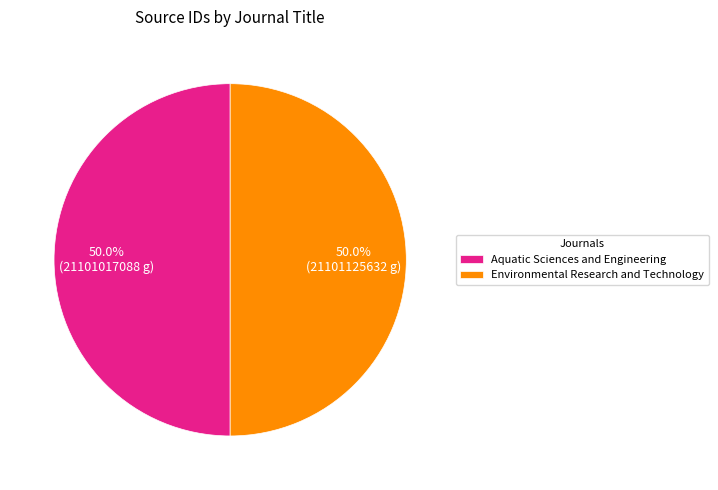

What percentage do Environmental Research and Technology and Aquatic Sciences and Engineering together represent?

100.0%